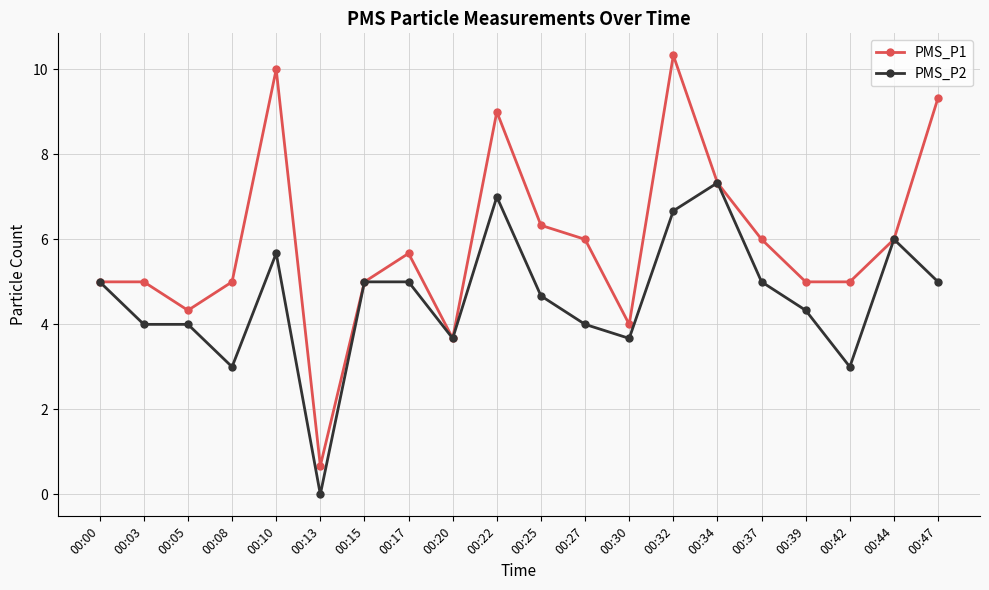

True or false: PMS_P2 has a value of 3.0 at 00:08.

True